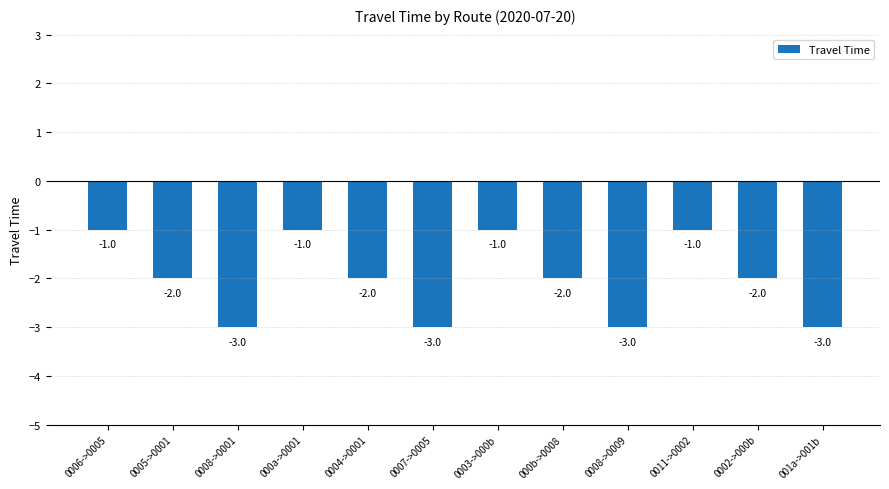

Where does the data first go above -2?

0006->0005